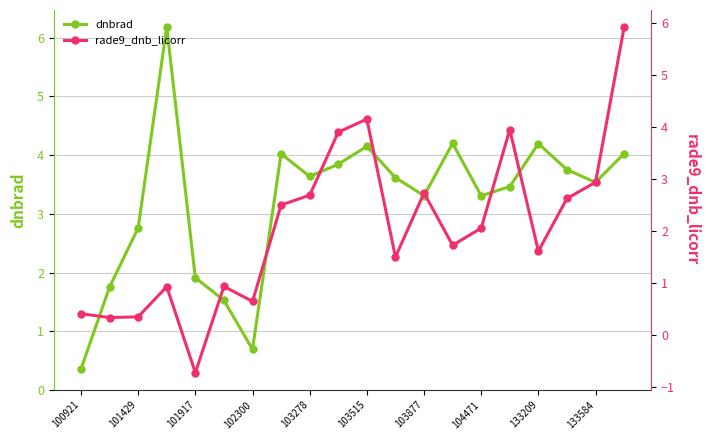

How many data points in dnbrad are less than 3?

6